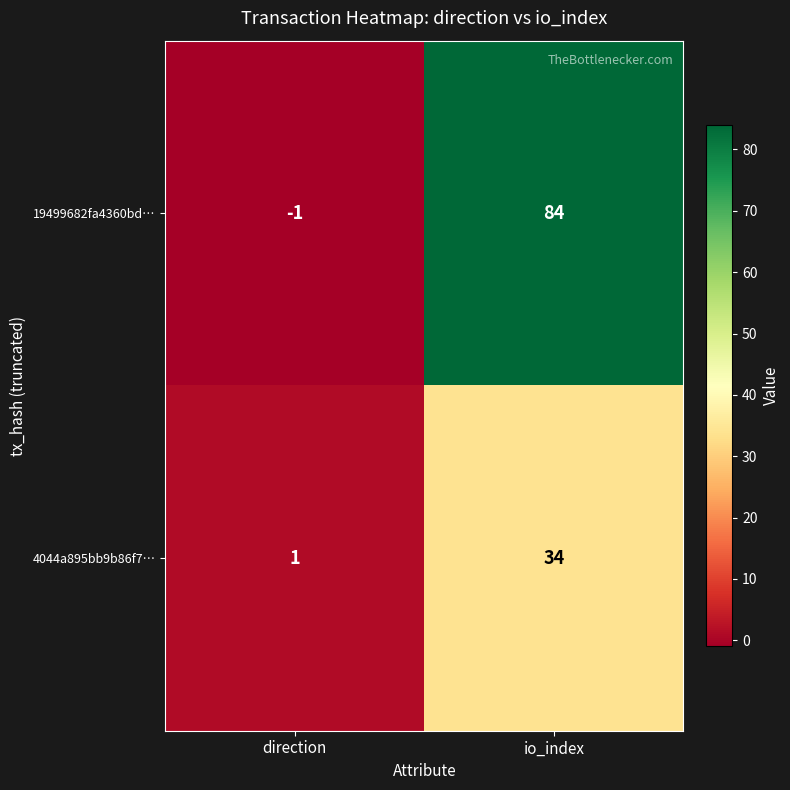

How many negative values does the 19499682fa4360bd… series have?

1